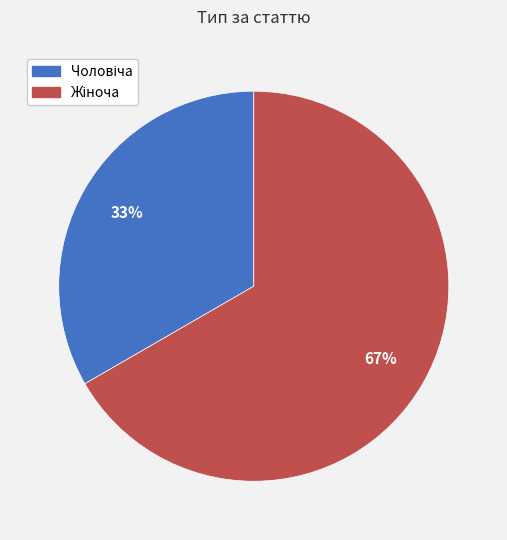

To the nearest percent, what is the average slice percentage?

50%